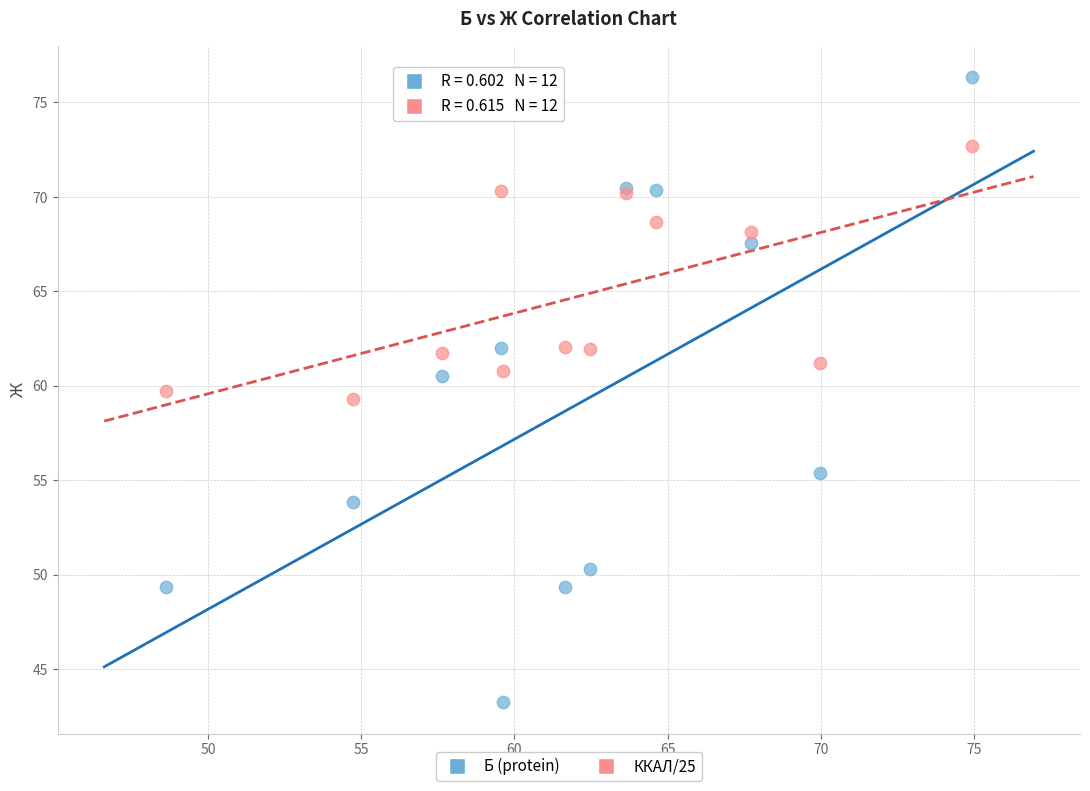

Which series has the largest Y range (max minus min)?

Б (protein)